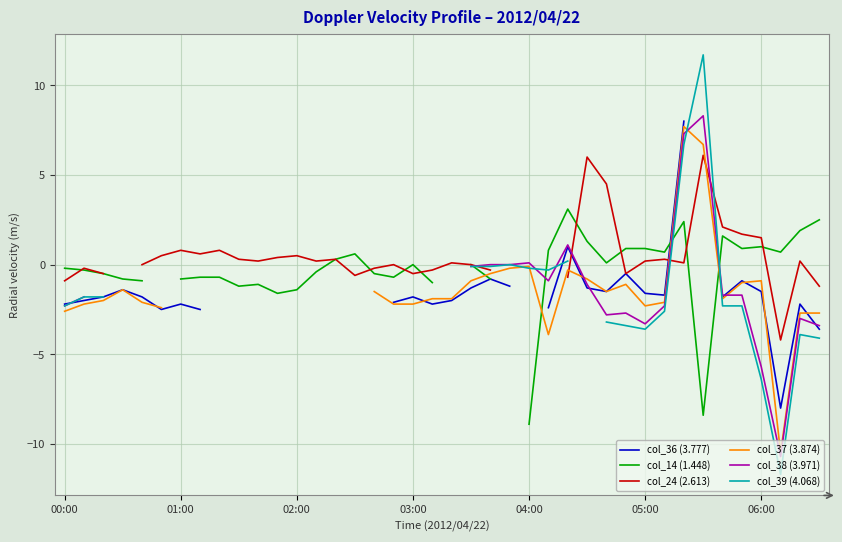

True or false: col_36 (3.777) and col_14 (1.448) intersect in this chart.

True